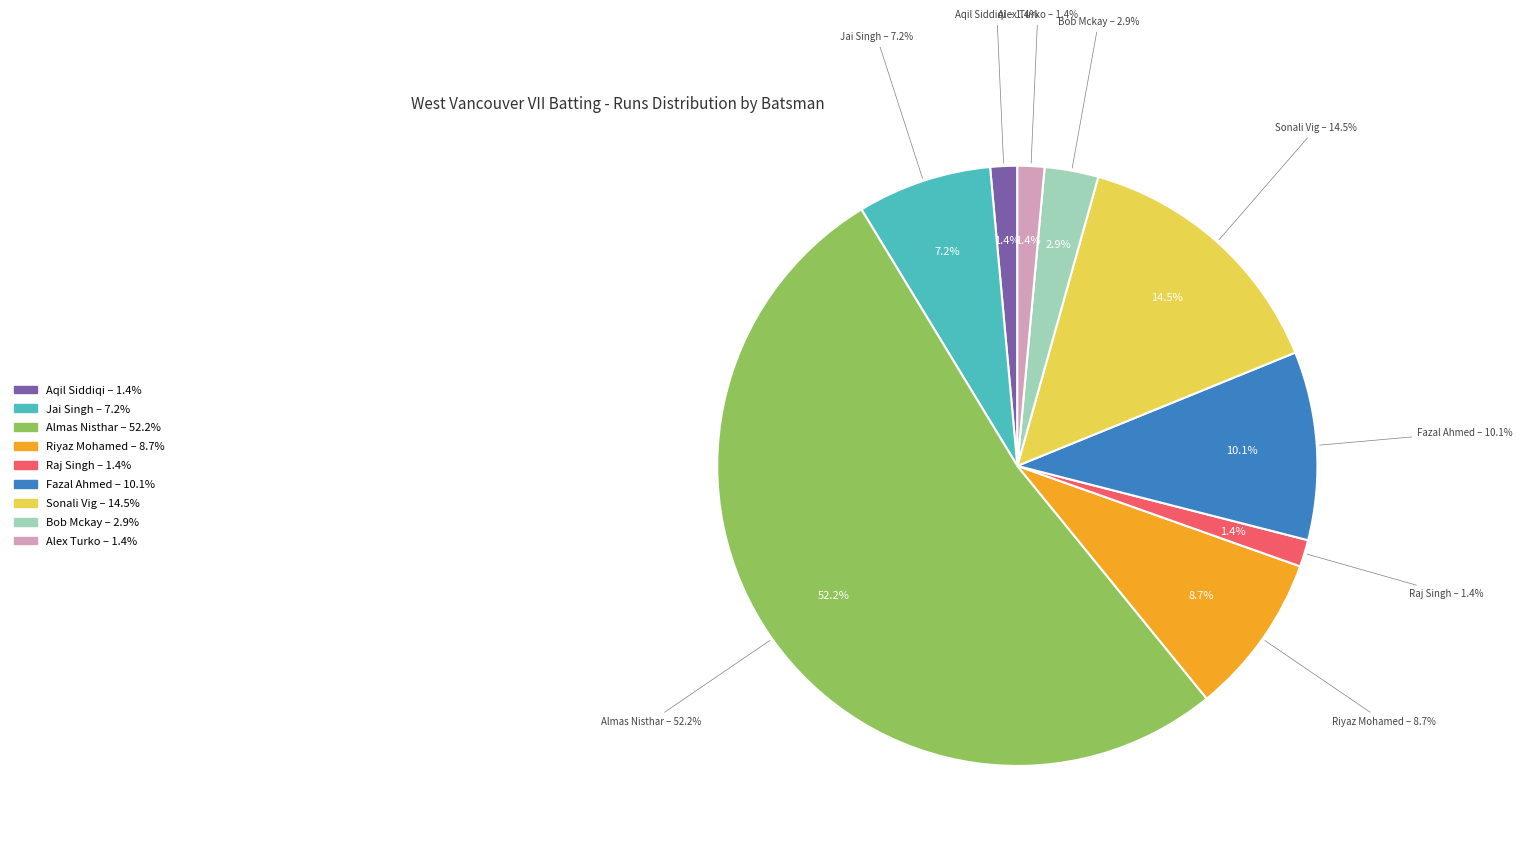

Does Riyaz Mohamed represent more than half of the total?

No